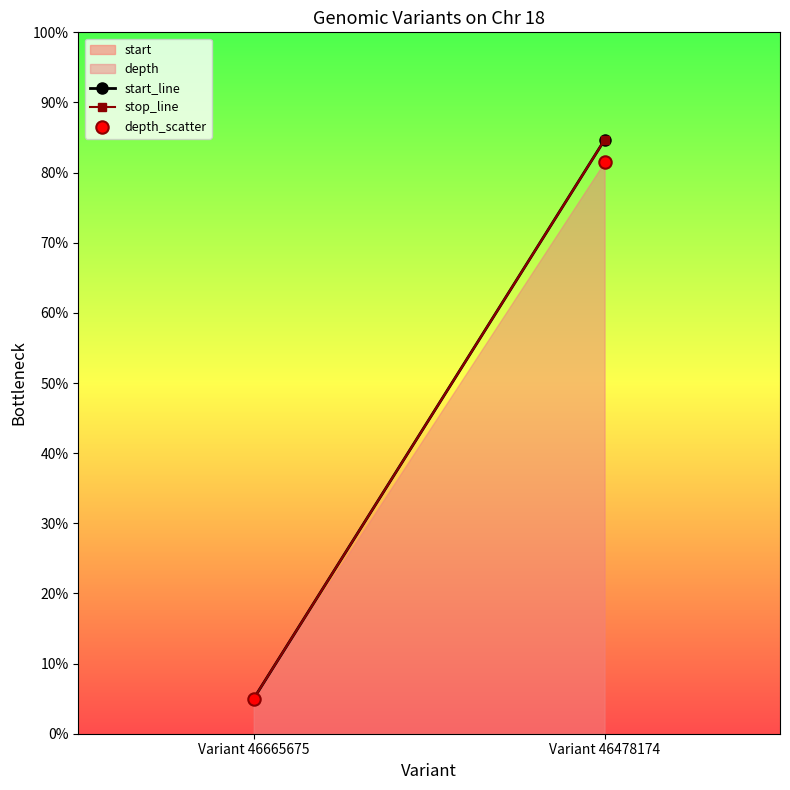

What is the average Y value?

43.3